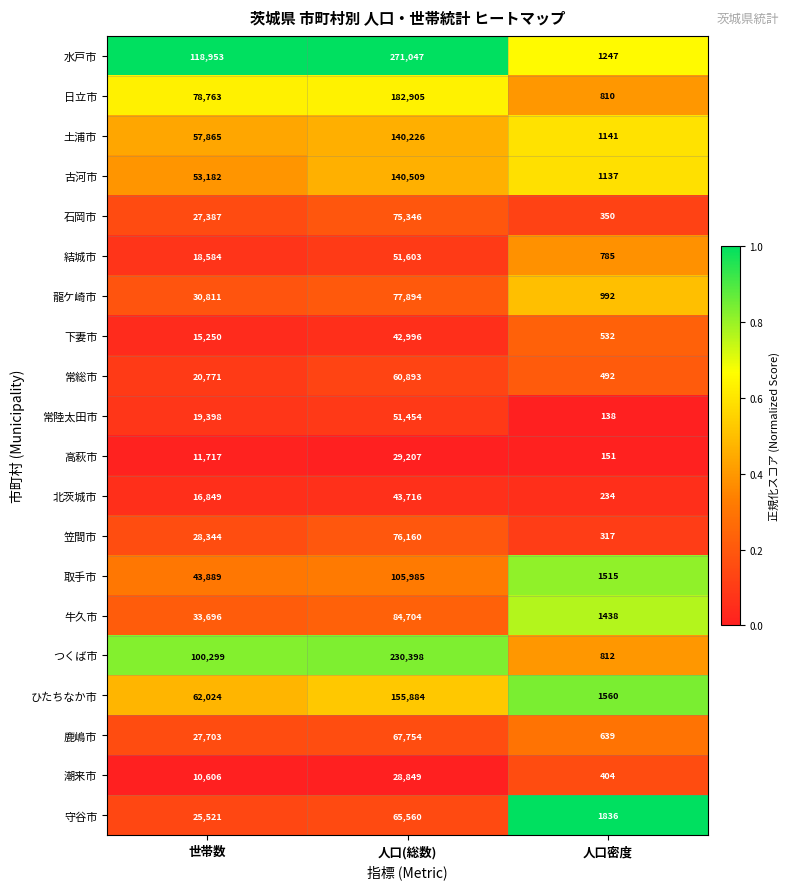

What is the maximum value for つくば市?

230398